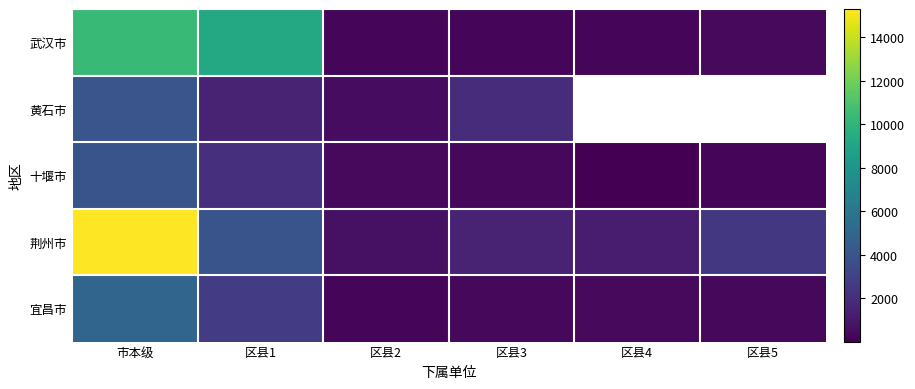

At which label does 武汉市 reach its peak?

市本级